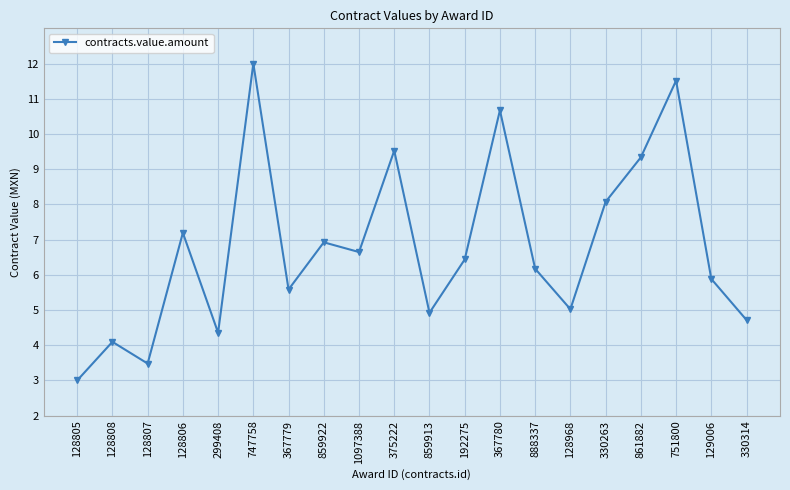

Where does the data first go above 6?

128806